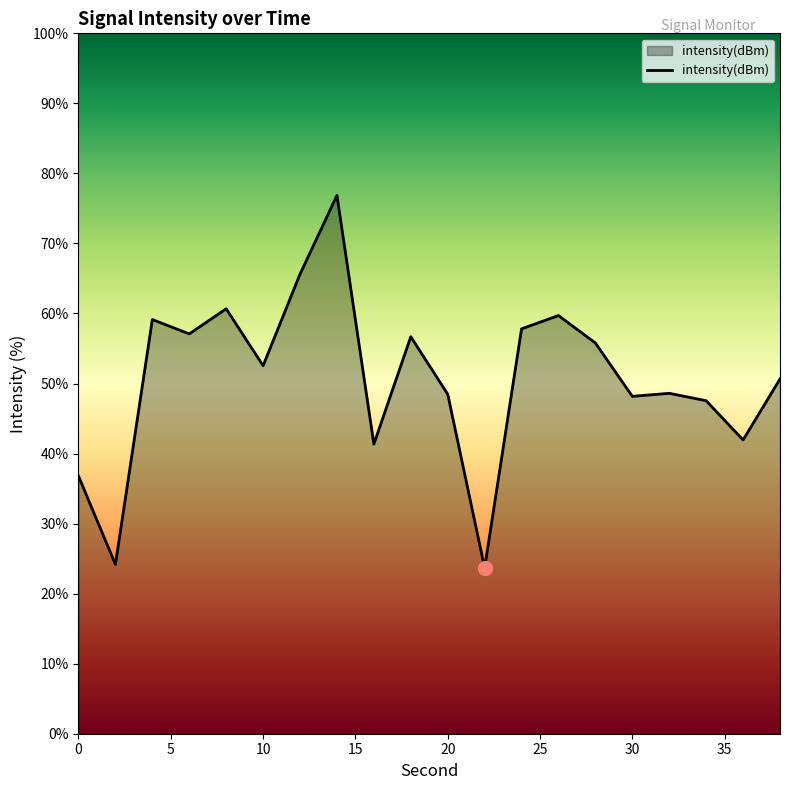

What is the maximum value shown in the chart?

76.9